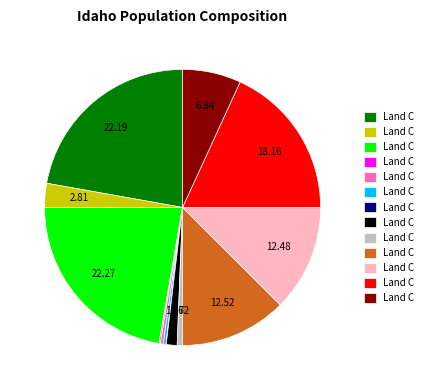

Is there a majority slice in this chart?

No